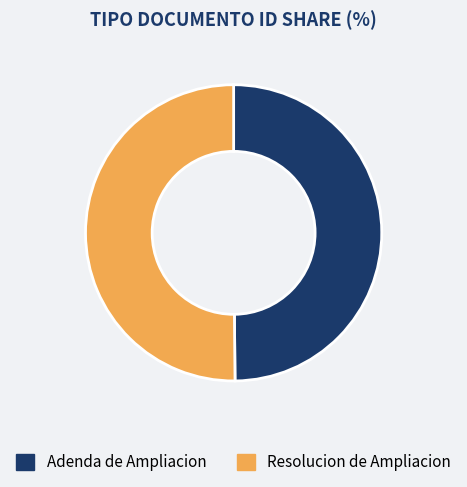

Combined, do Adenda de Ampliacion and Resolucion de Ampliacion account for over 50%?

Yes